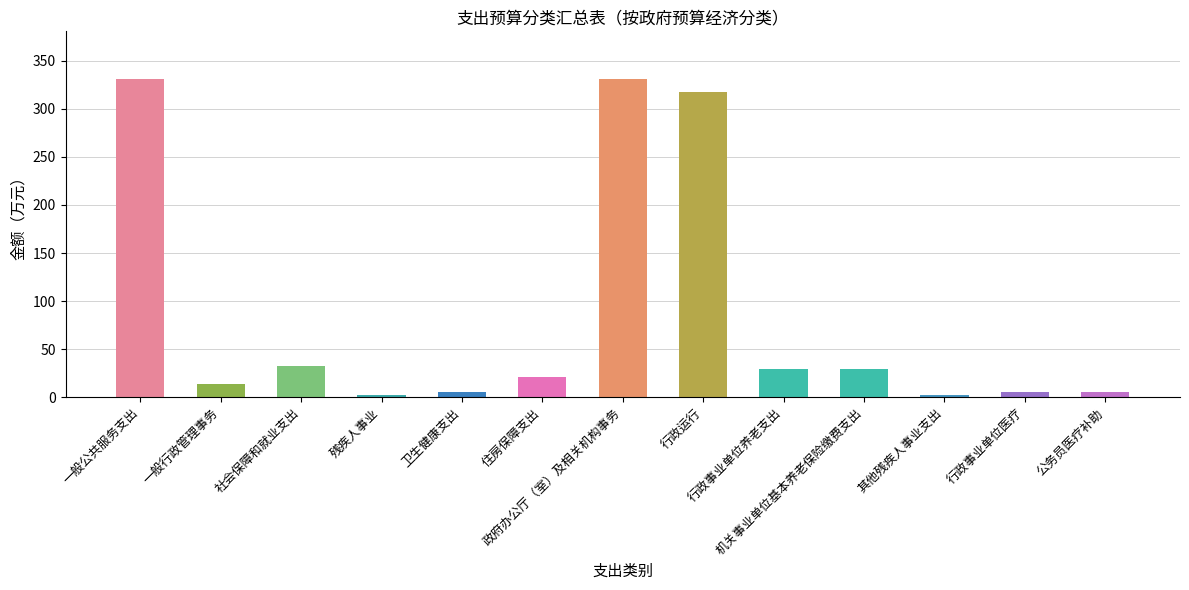

What is the difference between the maximum and minimum values?

328.9